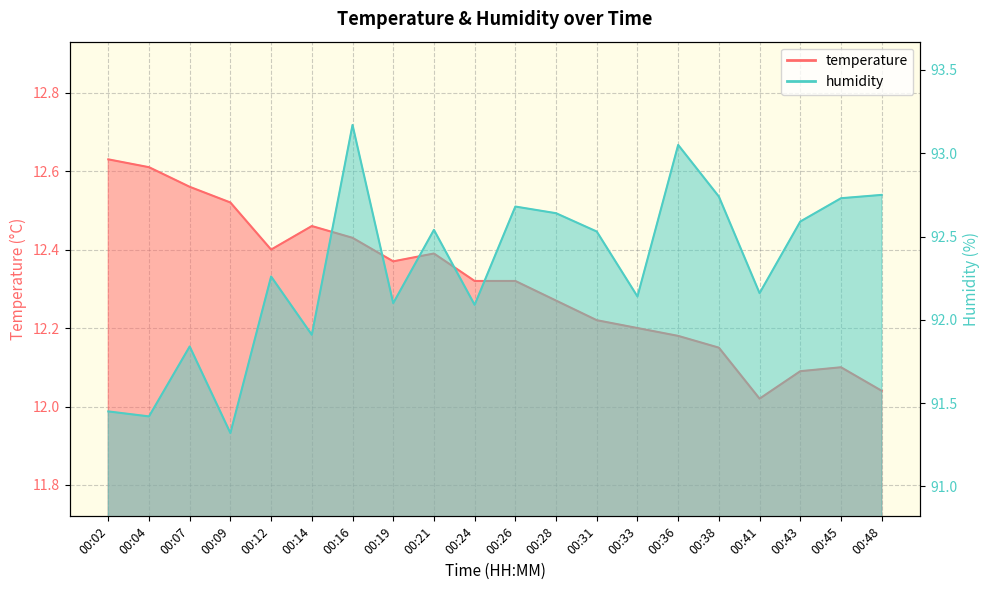

Where is the first local minimum for temperature?

00:12